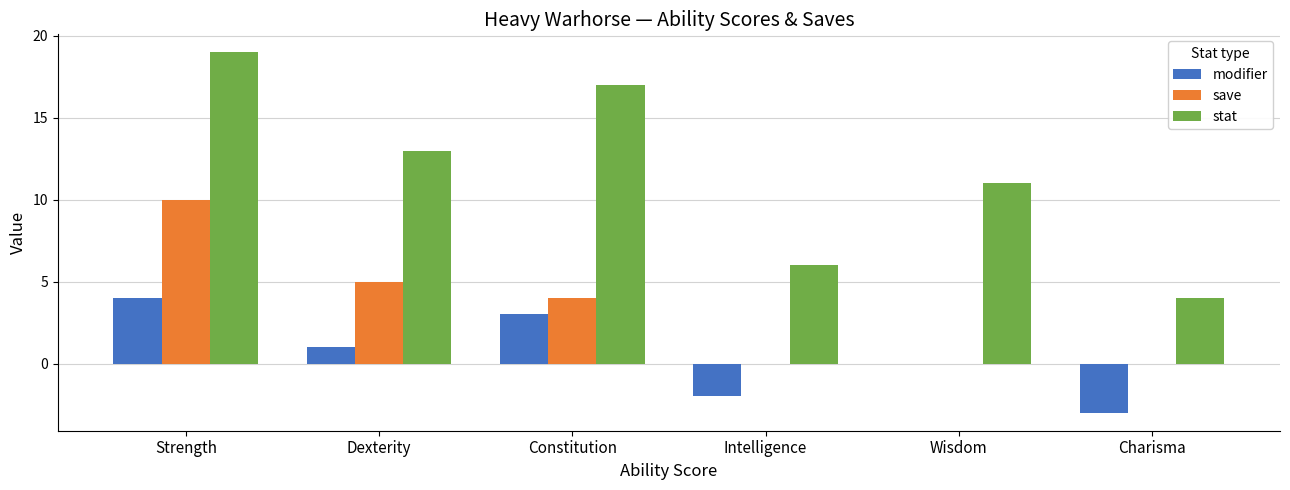

How many groups of bars are there?

6